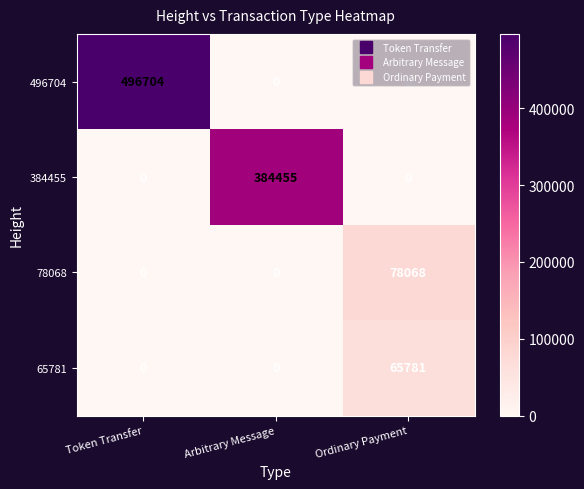

What is the spread (max minus min) of values at Ordinary Payment?

78068